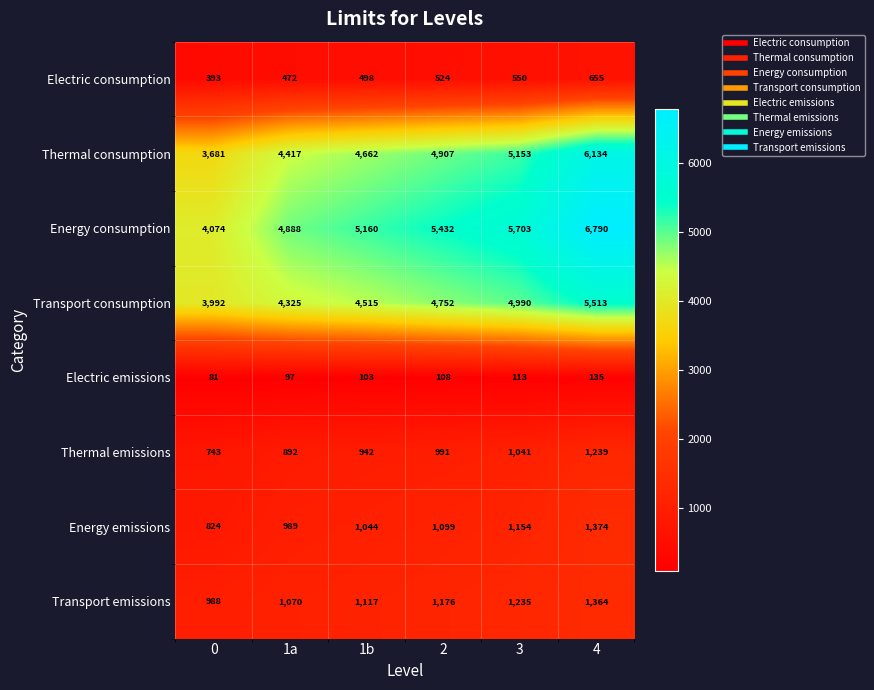

What is the approximate value of Thermal emissions at 3?

1041